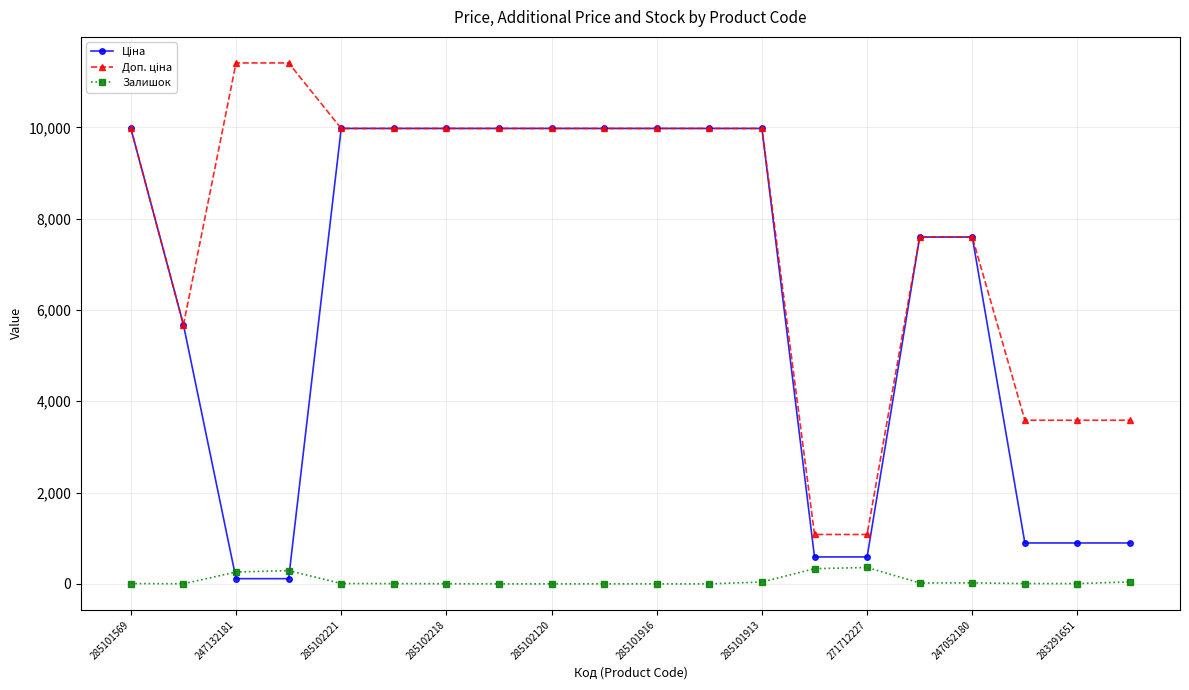

What is the greatest value displayed?

11410.0